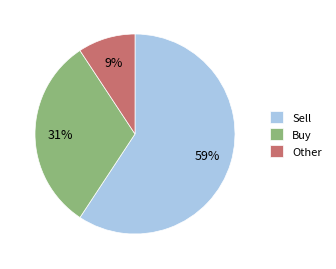

What percentage is the Buy slice, to the nearest percent?

31%